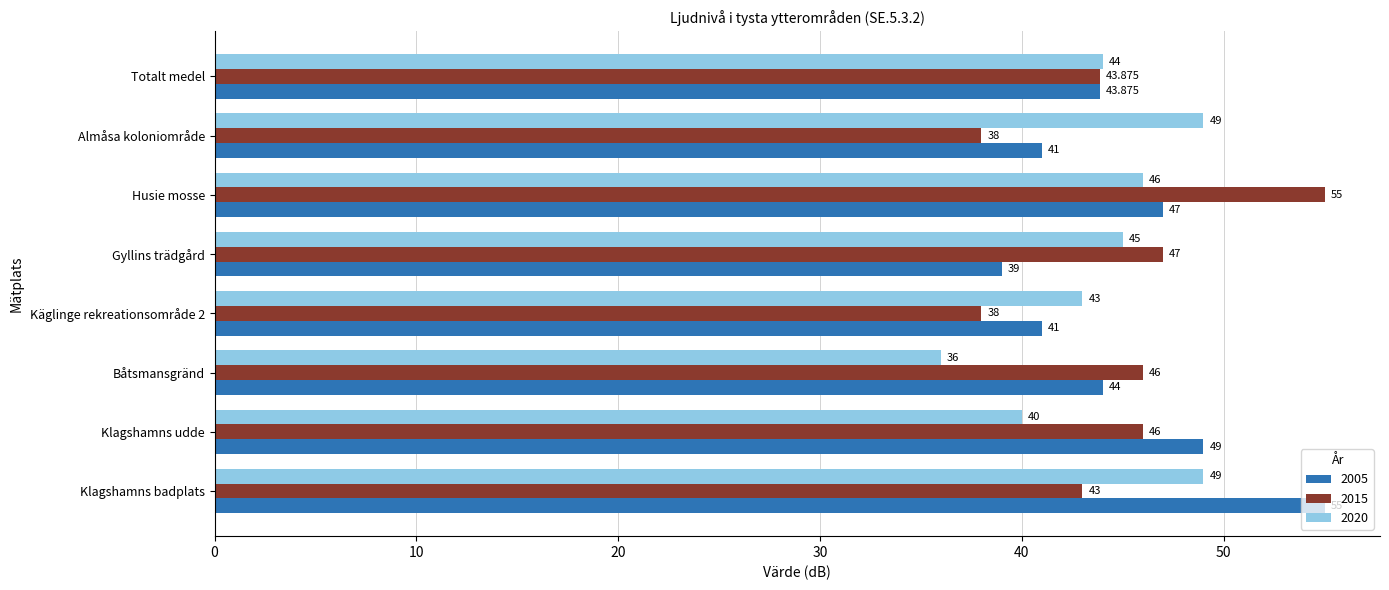

At which label does 2020 reach its minimum?

Båtsmansgränd